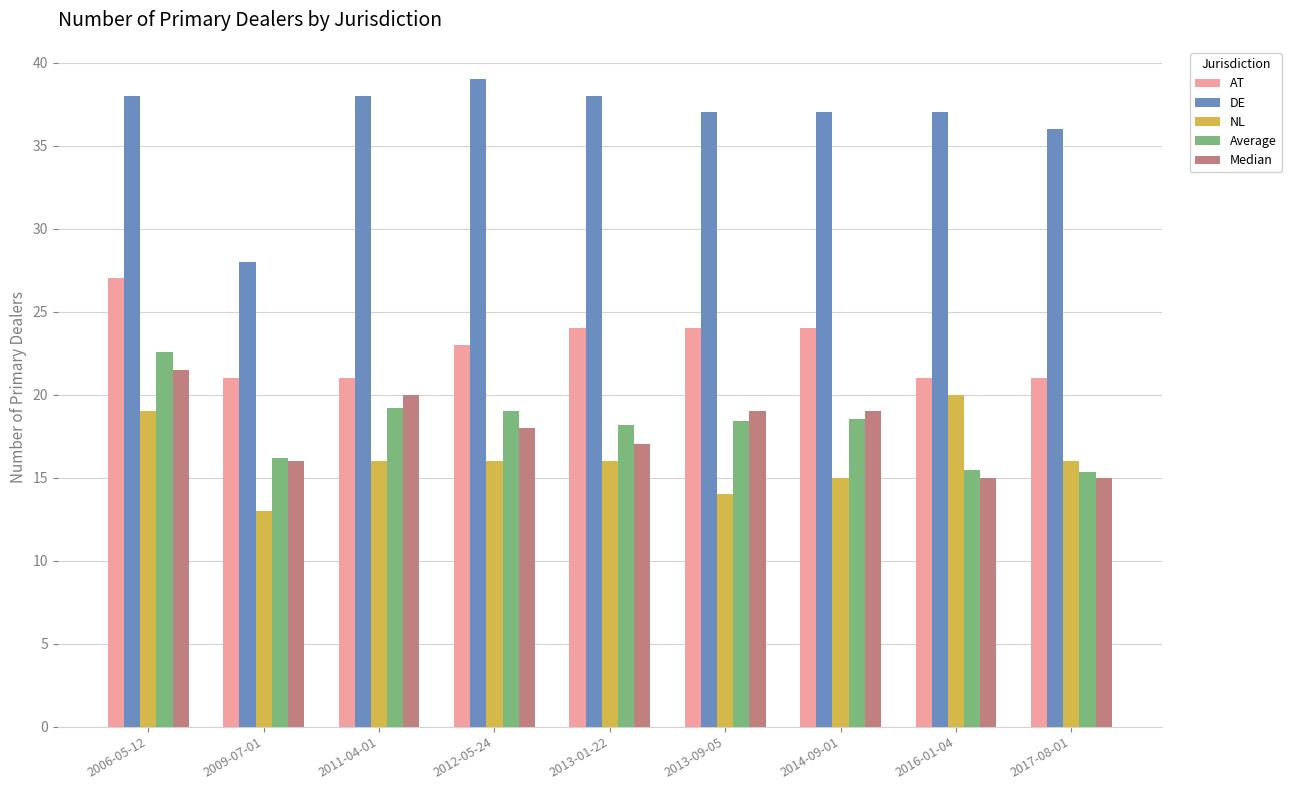

Is it true that Median equals 9.2 at 2017-08-01?

False